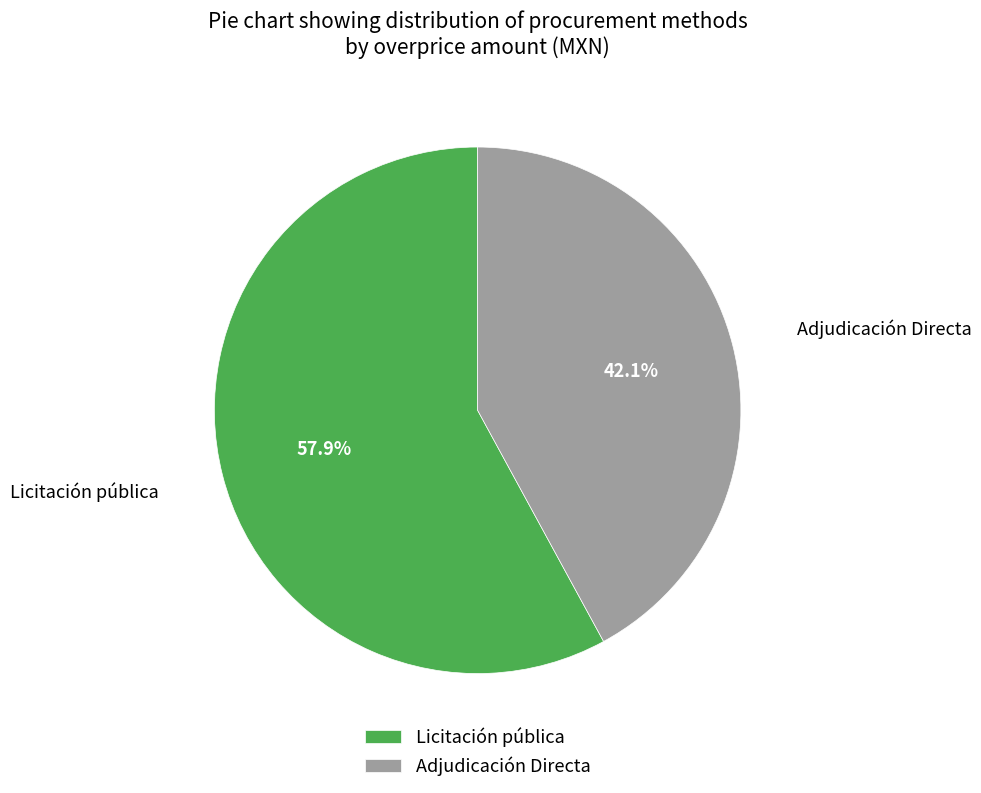

True or false: Adjudicación Directa accounts for 73% of the total.

False